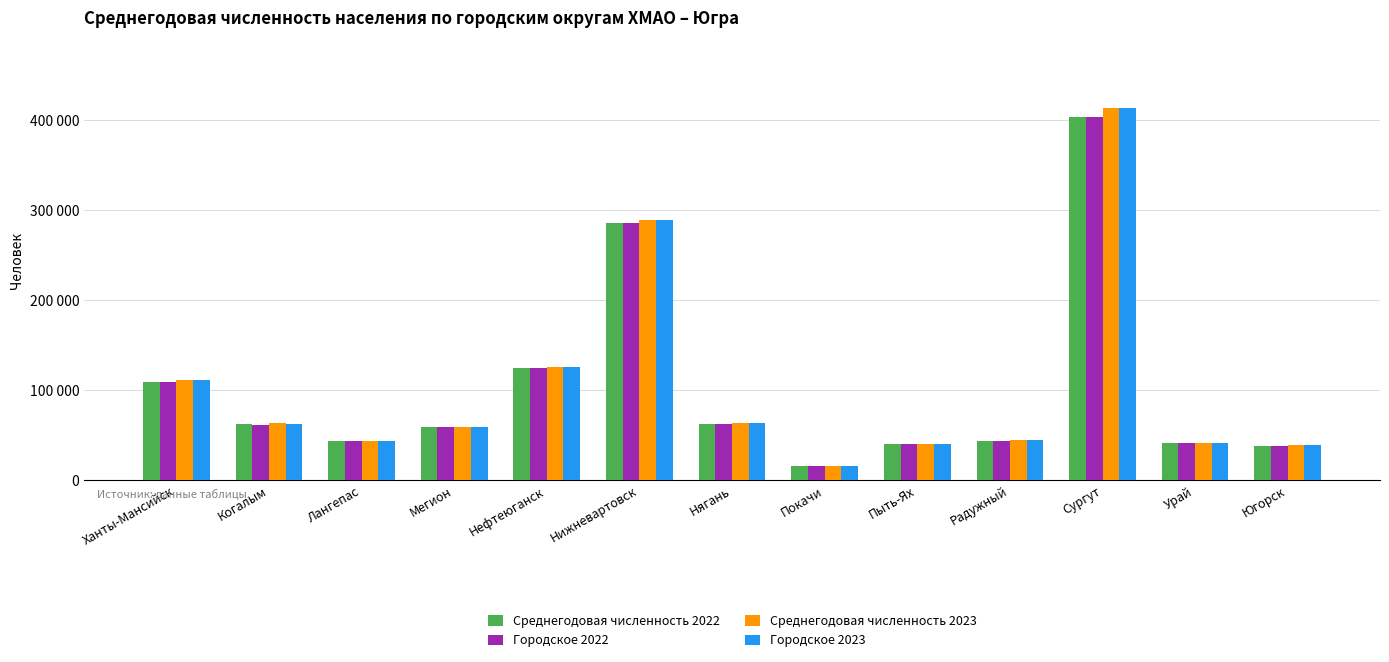

At which category does the chart reach its peak across all series?

Сургут